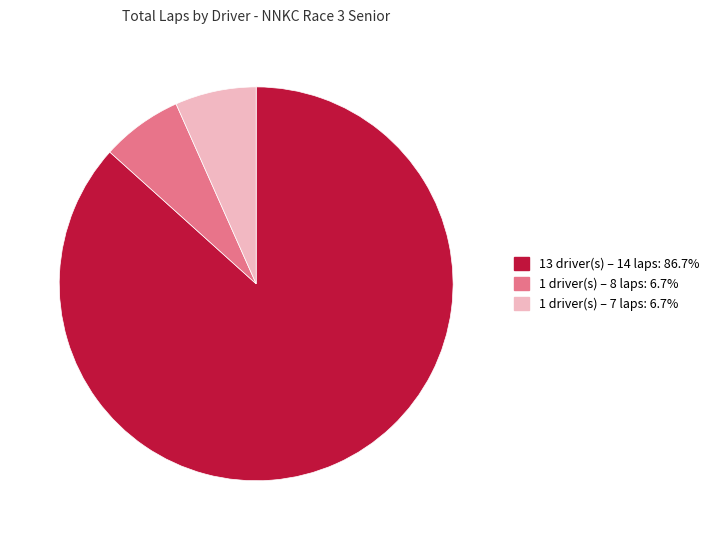

Do 1 driver(s) – 8 laps: 6.7% and 1 driver(s) – 7 laps: 6.7% together represent more than half of the pie?

No